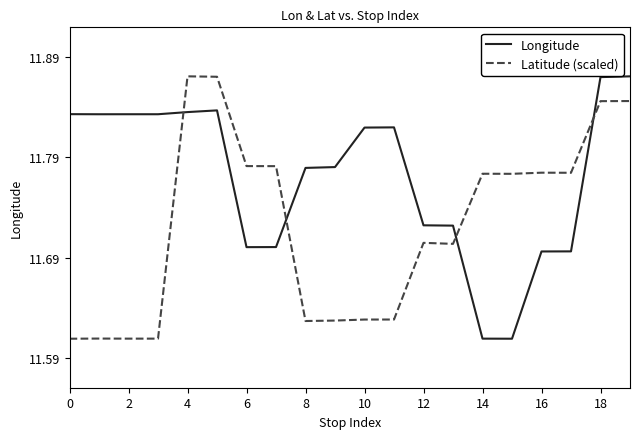

Is this an area chart (filled region under the line)?

No